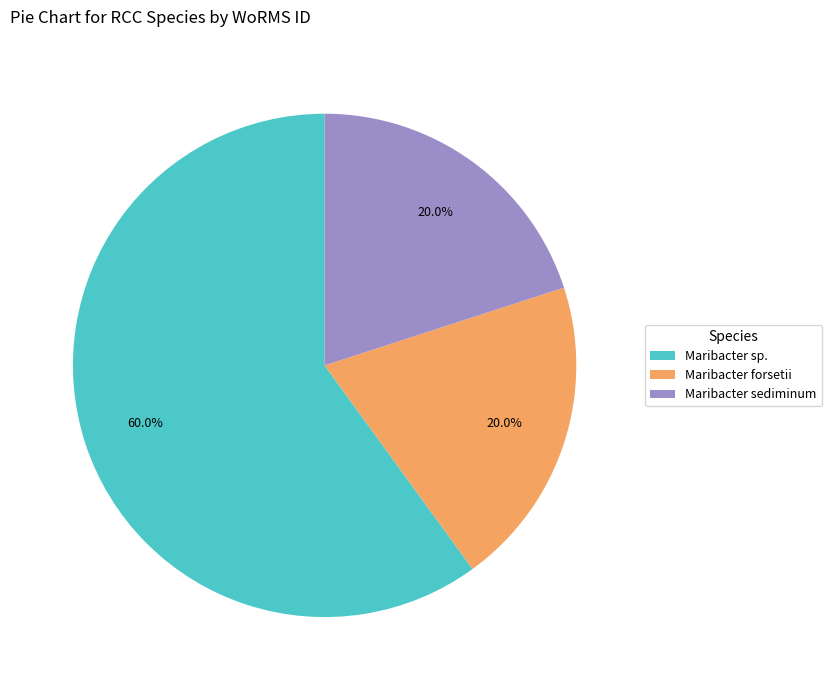

Does any single category account for the majority?

Yes